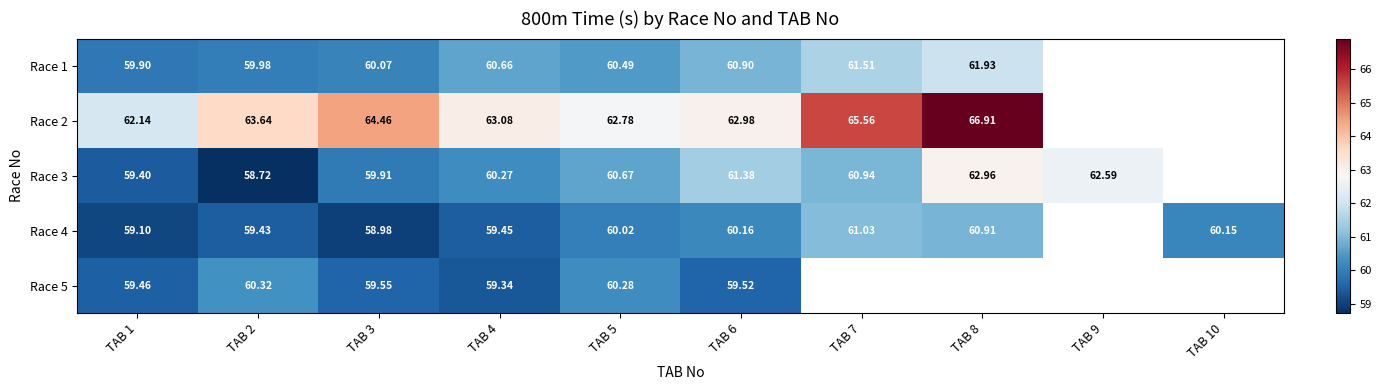

Is the value of Race 3 at TAB 9 greater than the value of Race 4 at TAB 2?

Yes